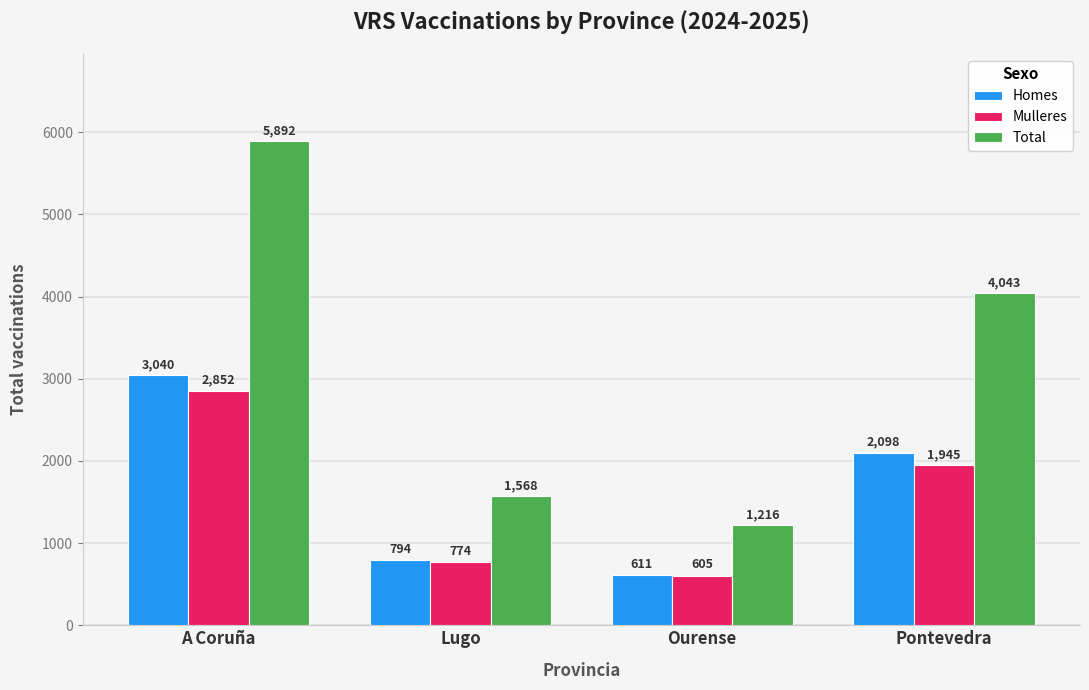

What position from the right is Lugo?

3